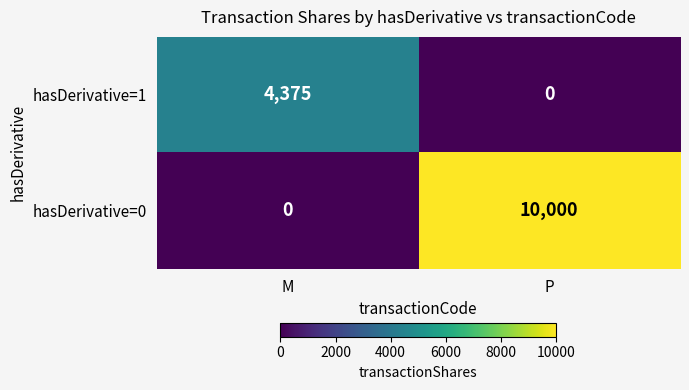

Between M and P, which series saw the biggest shift?

hasDerivative=0